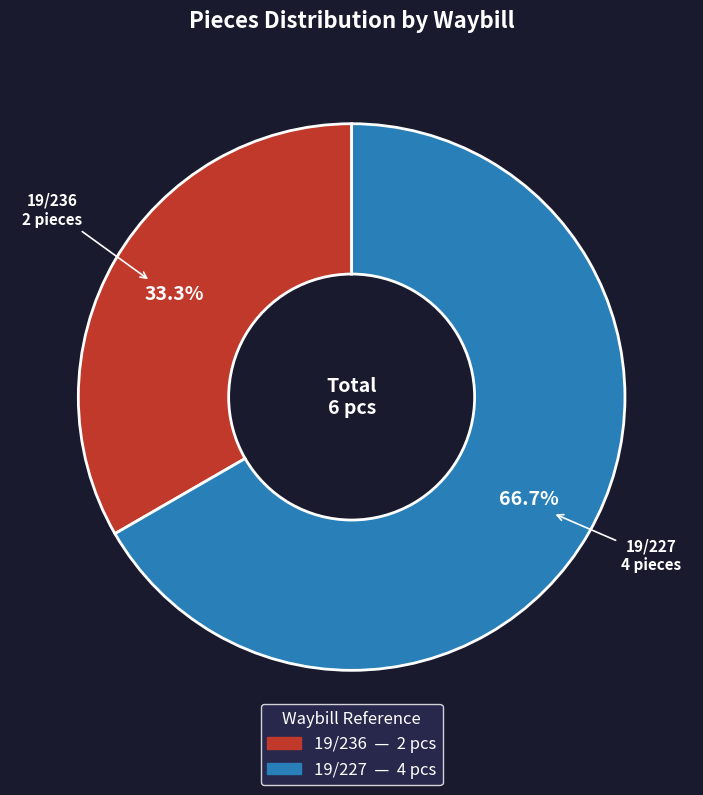

To the nearest percent, what is the average slice percentage?

50%